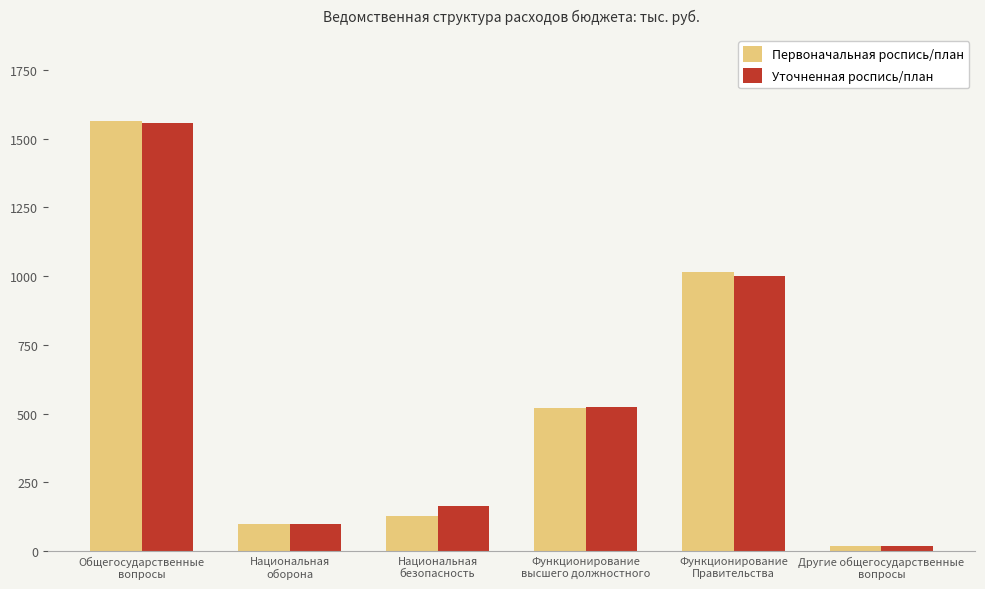

What is the average value of the Уточненная роспись/план series?

560.5